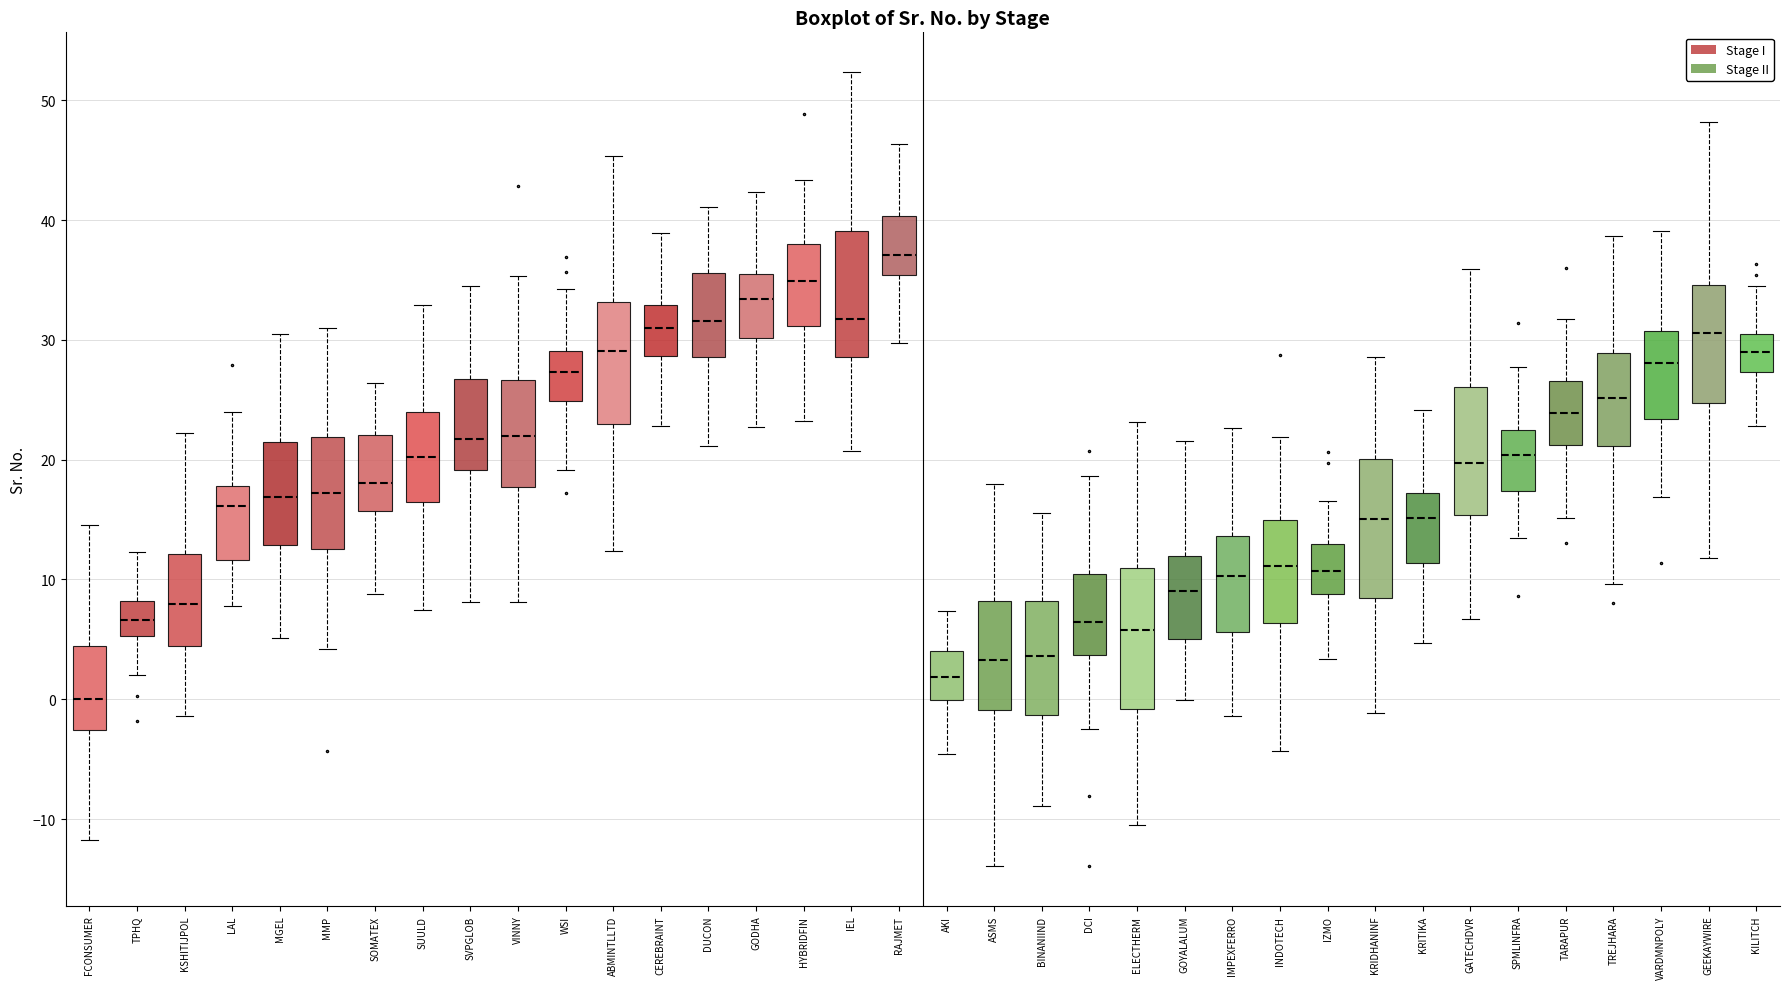

Reading left to right, read every box against the y-axis: the position of its median line, the range the box covers, and the ends of its whiskers. The values are not printed on the chart, so give them approximately, as read against the axis.

FCONSUMER: median 0, box -3 to 4, whiskers -12 to 15
TPHQ: median 7, box 5 to 8, whiskers 2 to 12
KSHITIJPOL: median 8, box 4 to 12, whiskers -1 to 22
LAL: median 16, box 12 to 18, whiskers 8 to 24
MGEL: median 17, box 13 to 21, whiskers 5 to 31
MMP: median 17, box 13 to 22, whiskers 4 to 31
SOMATEX: median 18, box 16 to 22, whiskers 9 to 26
SUULD: median 20, box 16 to 24, whiskers 7 to 33
SVPGLOB: median 22, box 19 to 27, whiskers 8 to 35
VINNY: median 22, box 18 to 27, whiskers 8 to 35
WSI: median 27, box 25 to 29, whiskers 19 to 34
ABMINTLLTD: median 29, box 23 to 33, whiskers 12 to 45
CEREBRAINT: median 31, box 29 to 33, whiskers 23 to 39
DUCON: median 32, box 29 to 36, whiskers 21 to 41
GODHA: median 33, box 30 to 36, whiskers 23 to 42
HYBRIDFIN: median 35, box 31 to 38, whiskers 23 to 43
IEL: median 32, box 29 to 39, whiskers 21 to 52
RAJMET: median 37, box 35 to 40, whiskers 30 to 46
AKI: median 2, box 0 to 4, whiskers -5 to 7
ASMS: median 3, box -1 to 8, whiskers -14 to 18
BINANIIND: median 4, box -1 to 8, whiskers -9 to 16
DCI: median 6, box 4 to 10, whiskers -2 to 19
ELECTHERM: median 6, box -1 to 11, whiskers -11 to 23
GOYALALUM: median 9, box 5 to 12, whiskers 0 to 22
IMPEXFERRO: median 10, box 6 to 14, whiskers -1 to 23
INDOTECH: median 11, box 6 to 15, whiskers -4 to 22
IZMO: median 11, box 9 to 13, whiskers 3 to 17
KRIDHANINF: median 15, box 8 to 20, whiskers -1 to 29
KRITIKA: median 15, box 11 to 17, whiskers 5 to 24
GATECHDVR: median 20, box 15 to 26, whiskers 7 to 36
SPMLINFRA: median 20, box 17 to 23, whiskers 13 to 28
TARAPUR: median 24, box 21 to 27, whiskers 15 to 32
TREJHARA: median 25, box 21 to 29, whiskers 10 to 39
VARDMNPOLY: median 28, box 23 to 31, whiskers 17 to 39
GEEKAYWIRE: median 31, box 25 to 35, whiskers 12 to 48
KILITCH: median 29, box 27 to 30, whiskers 23 to 34